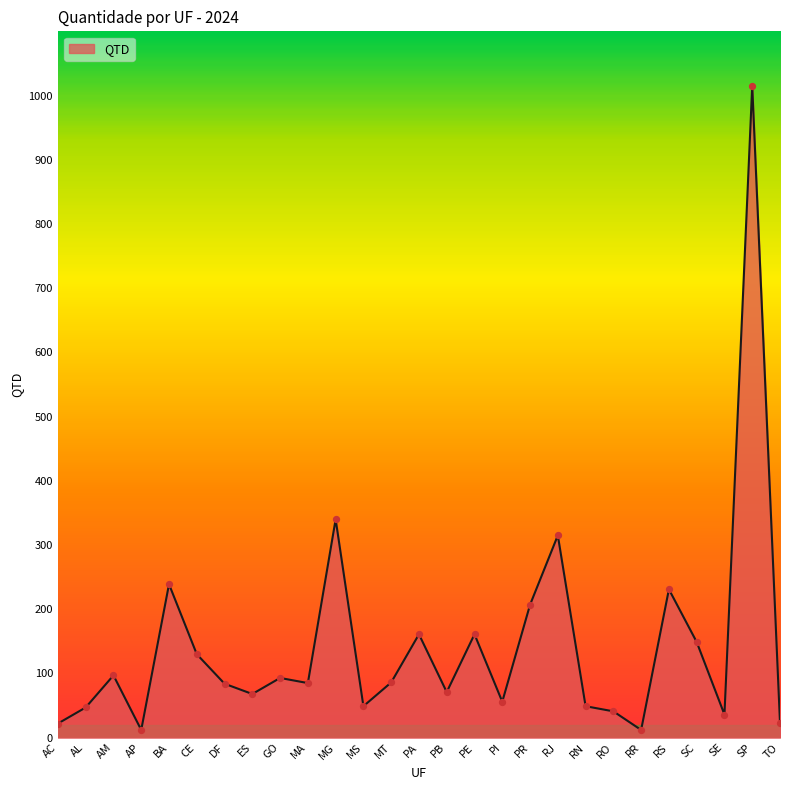

What is the change in value from PB to SE?

-35